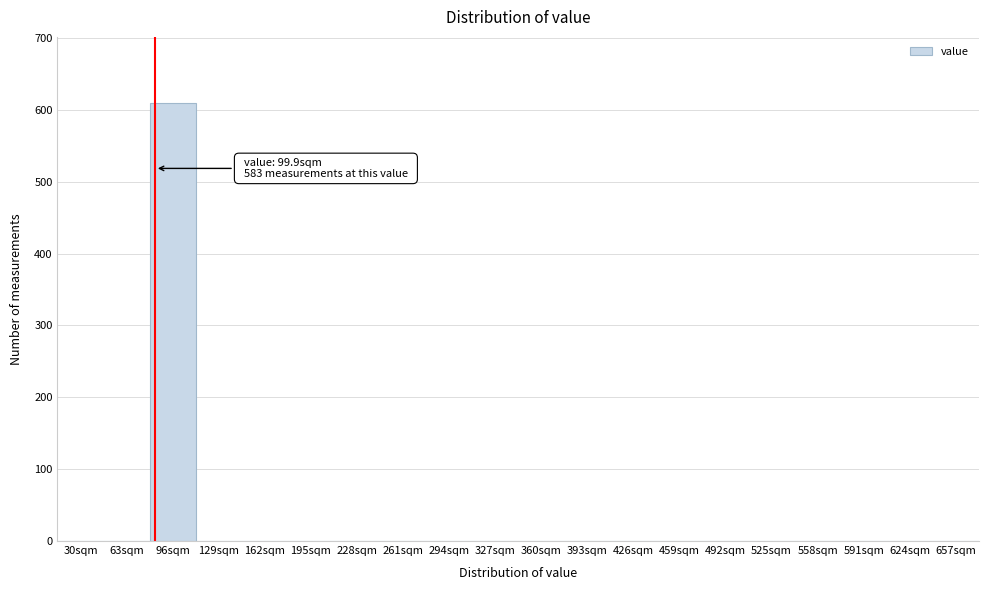

Reading right to left, transcribe all the data shown in this chart.

657sqm=0	624sqm=0	591sqm=0	558sqm=0	525sqm=0	492sqm=0	459sqm=0	426sqm=0	393sqm=0	360sqm=0	327sqm=0	294sqm=0	261sqm=0	228sqm=0	195sqm=0	162sqm=0	129sqm=0	96sqm=610	63sqm=0	30sqm=0